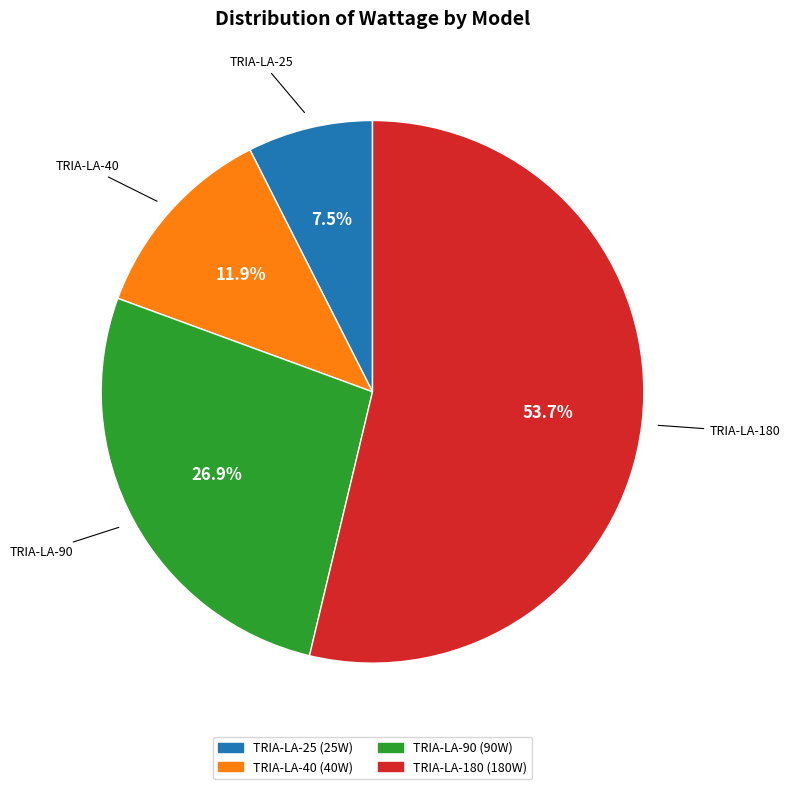

Approximately how many times larger is the value at TRIA-LA-40 compared to TRIA-LA-90?

0.4